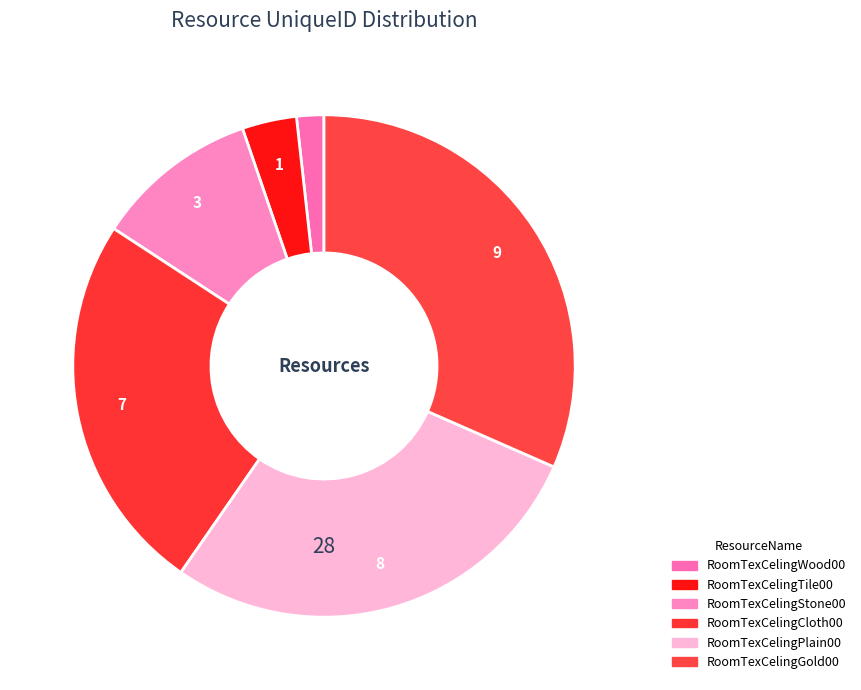

Do RoomTexCelingStone00 and RoomTexCelingWood00 together represent more than half of the pie?

No